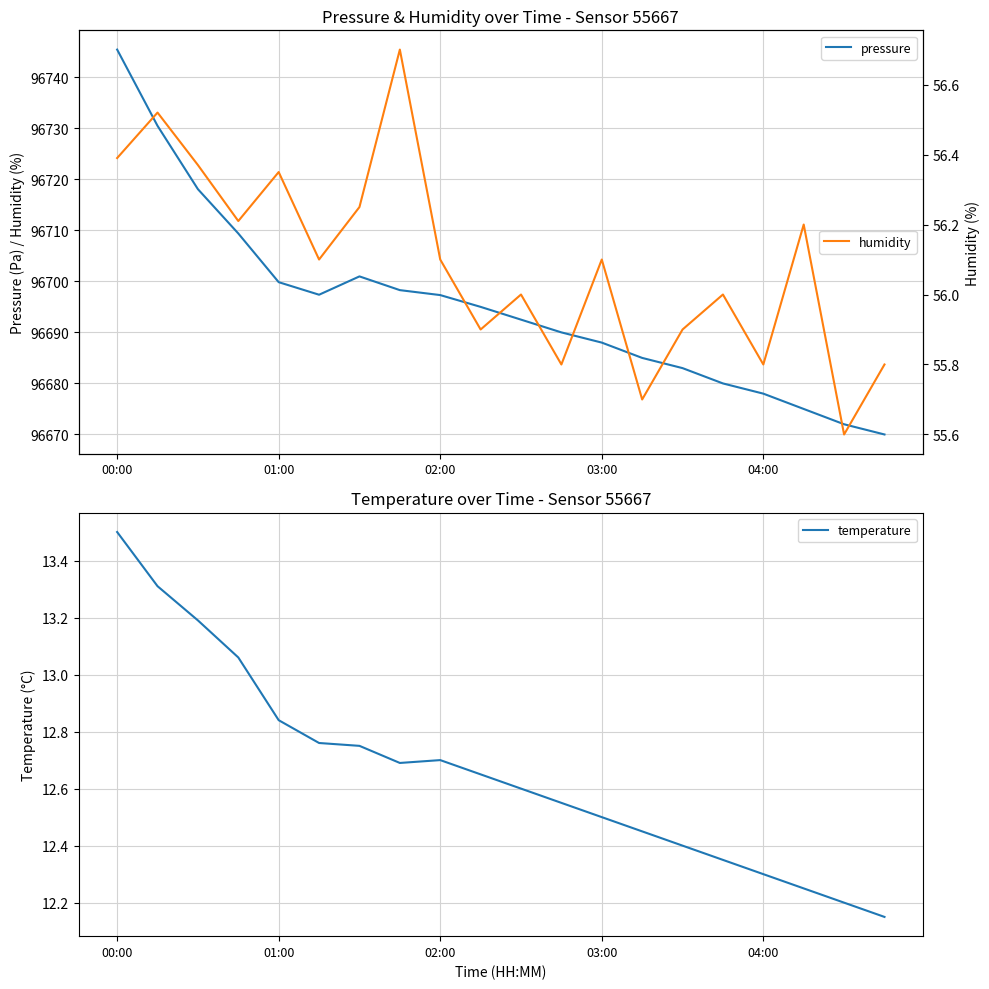

What is the minimum value for pressure?

96670.0